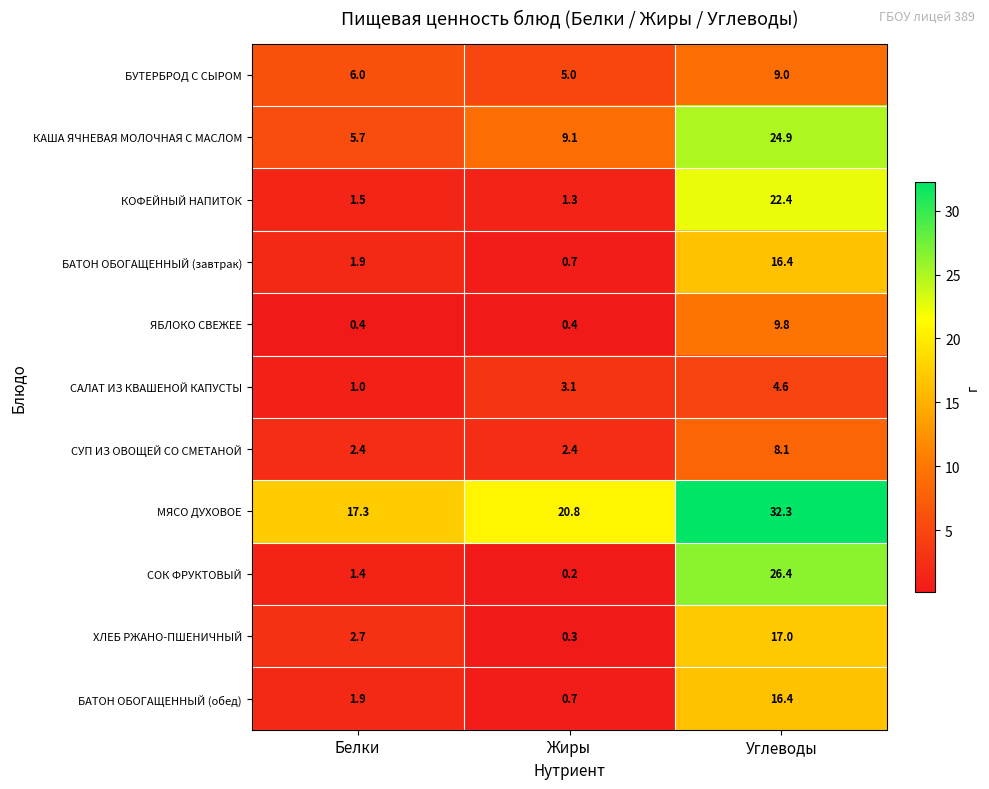

True or false: СУП ИЗ ОВОЩЕЙ СО СМЕТАНОЙ has a value of 13.1 at Углеводы.

False